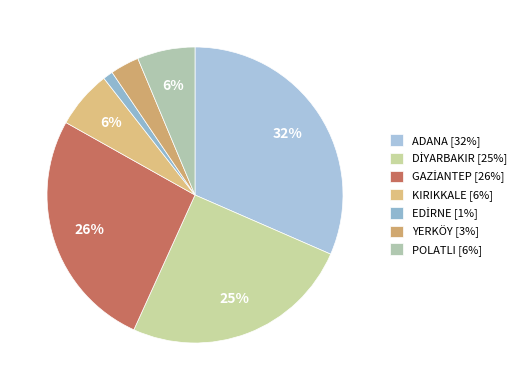

What is the largest slice in the pie chart?

ADANA